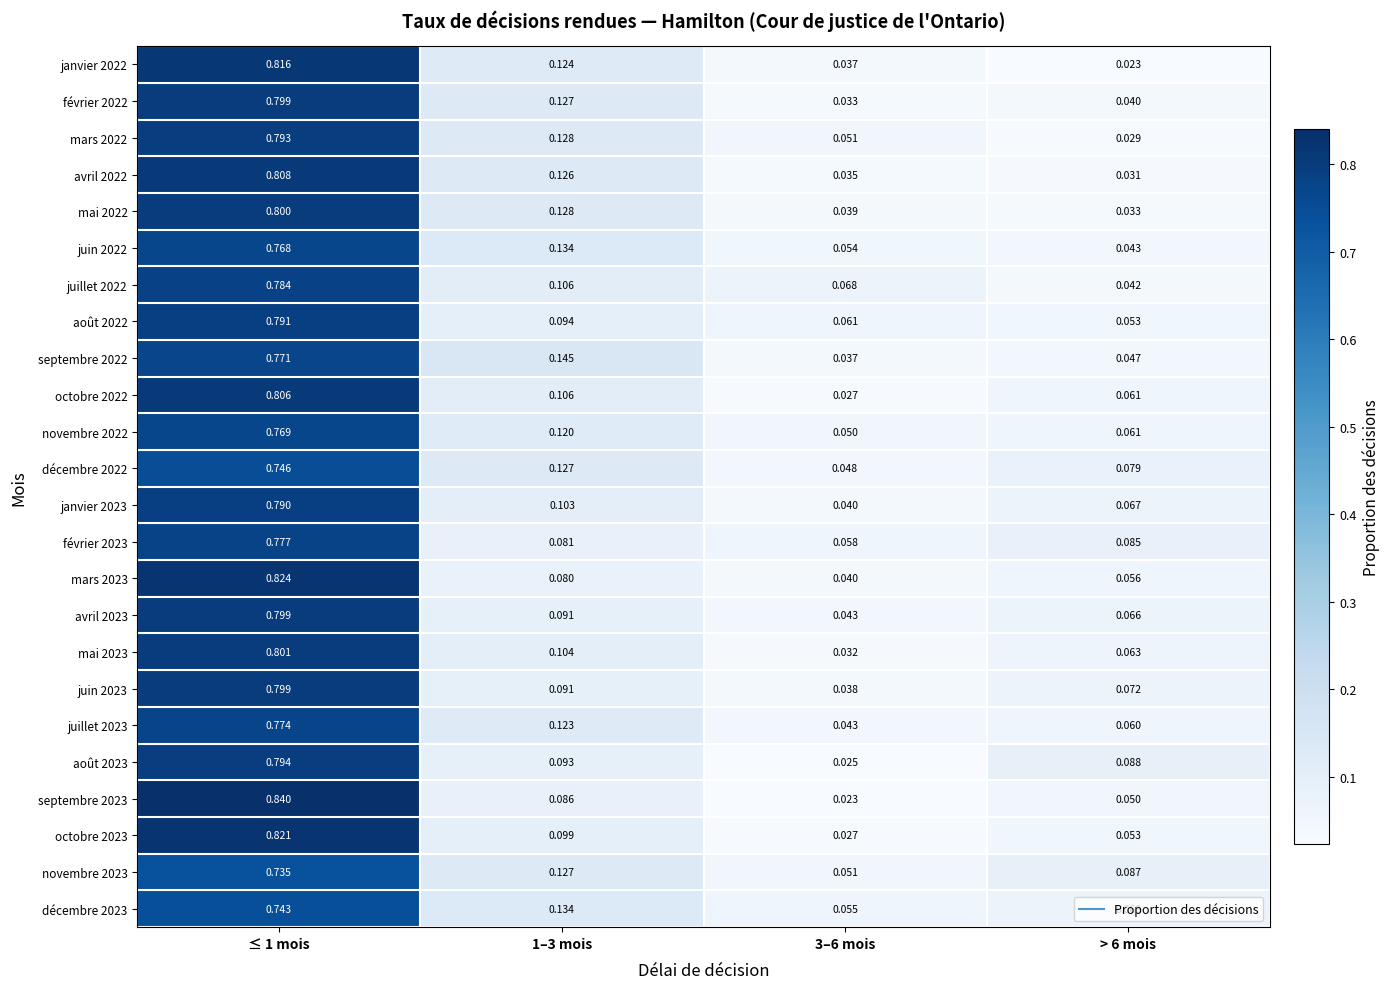

Is the value of juillet 2023 at 1–3 mois greater than the value of novembre 2023 at 3–6 mois?

Yes